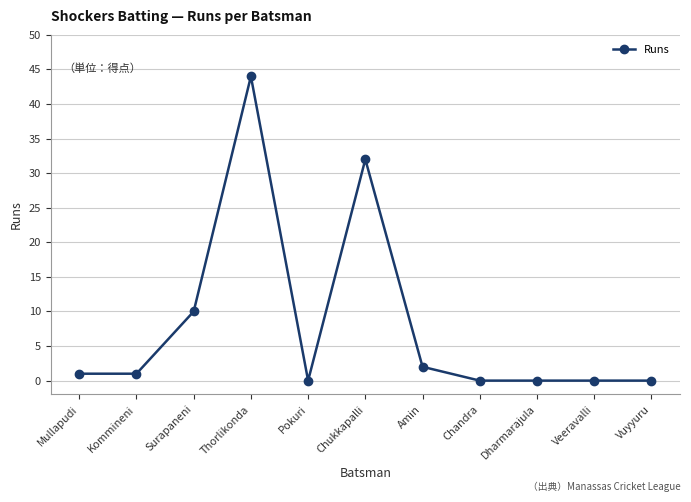

Reading left to right, transcribe all the data shown in this chart.

Mullapudi=1	Kommineni=1	Surapaneni=10	Thorlikonda=44	Pokuri=0	Chukkapalli=32	Amin=2	Chandra=0	Dharmarajula=0	Veeravalli=0	Vuyyuru=0